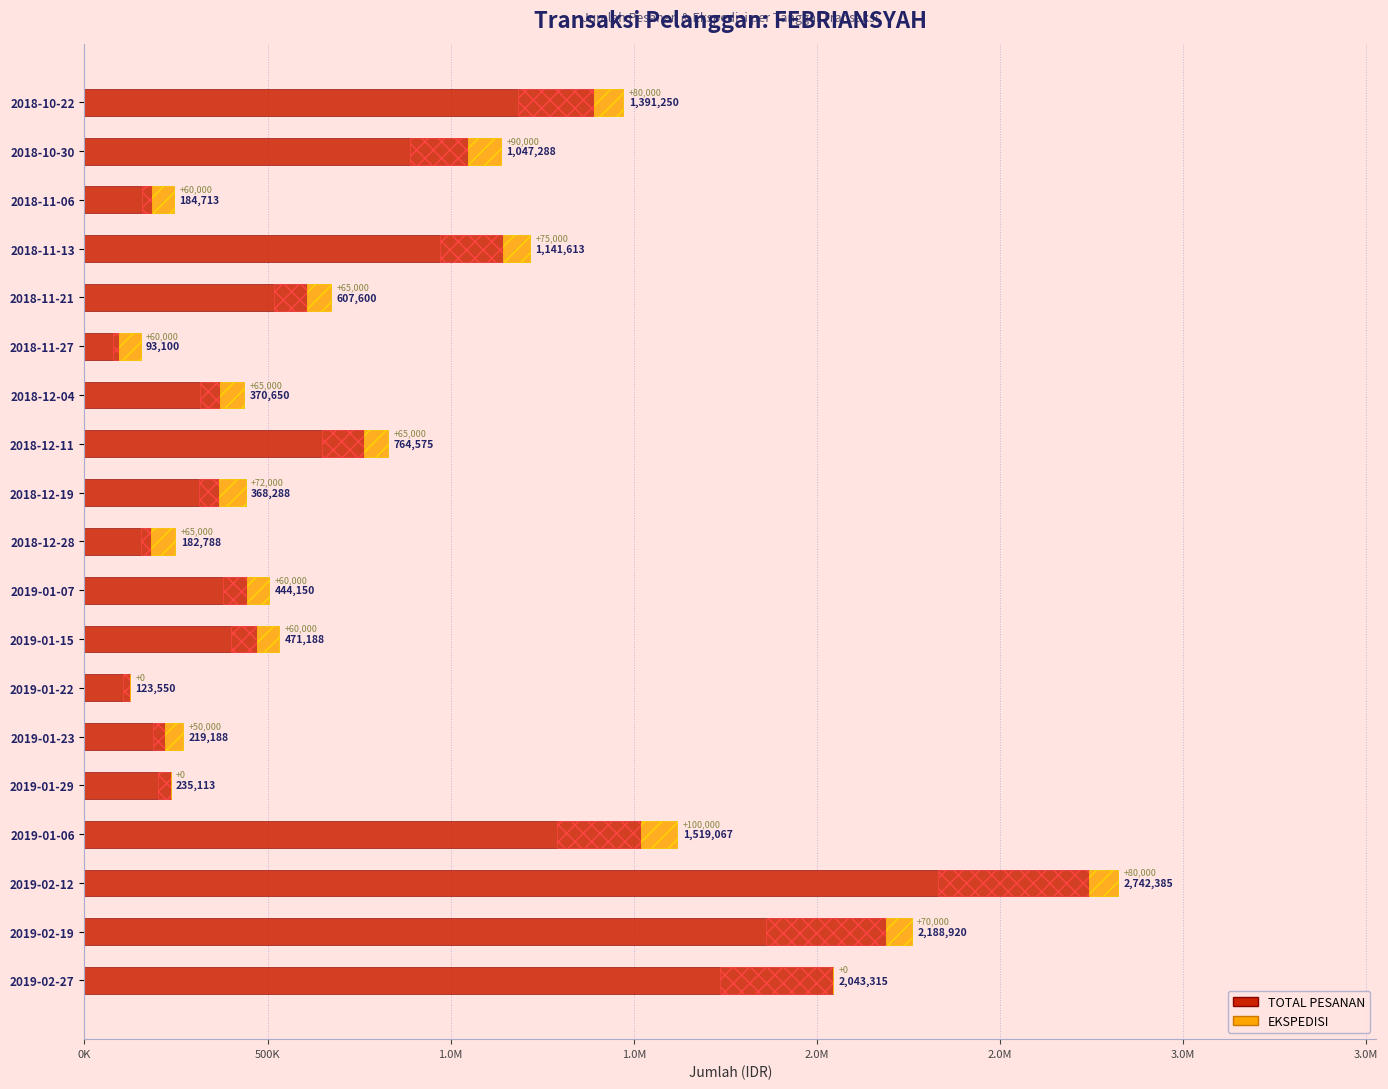

How many data points does each series have?

19